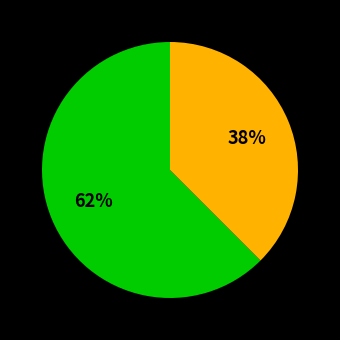

Is there any slice that represents more than half of the pie?

Yes